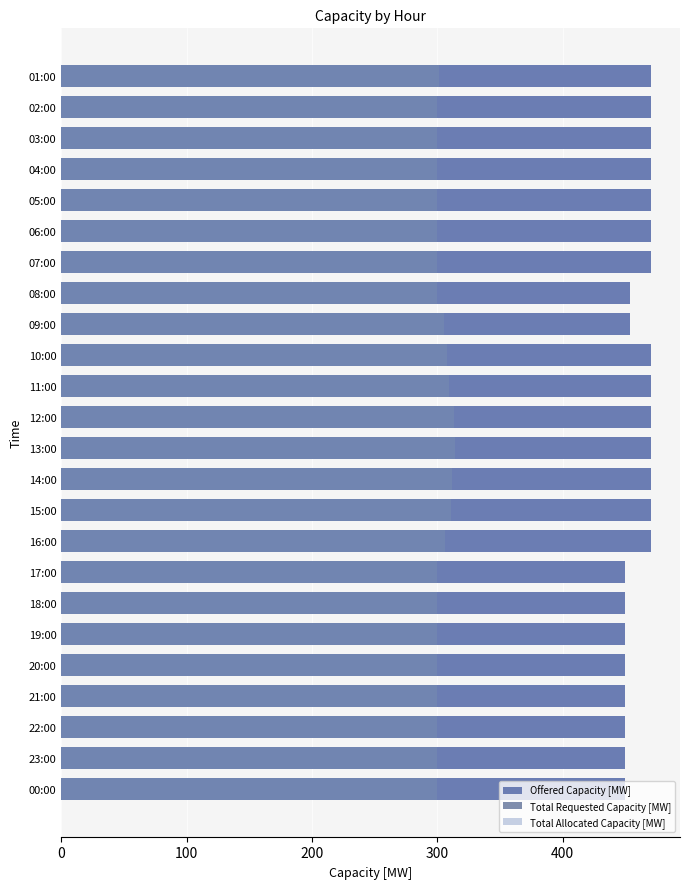

What is the maximum value for Offered Capacity [MW]?

470